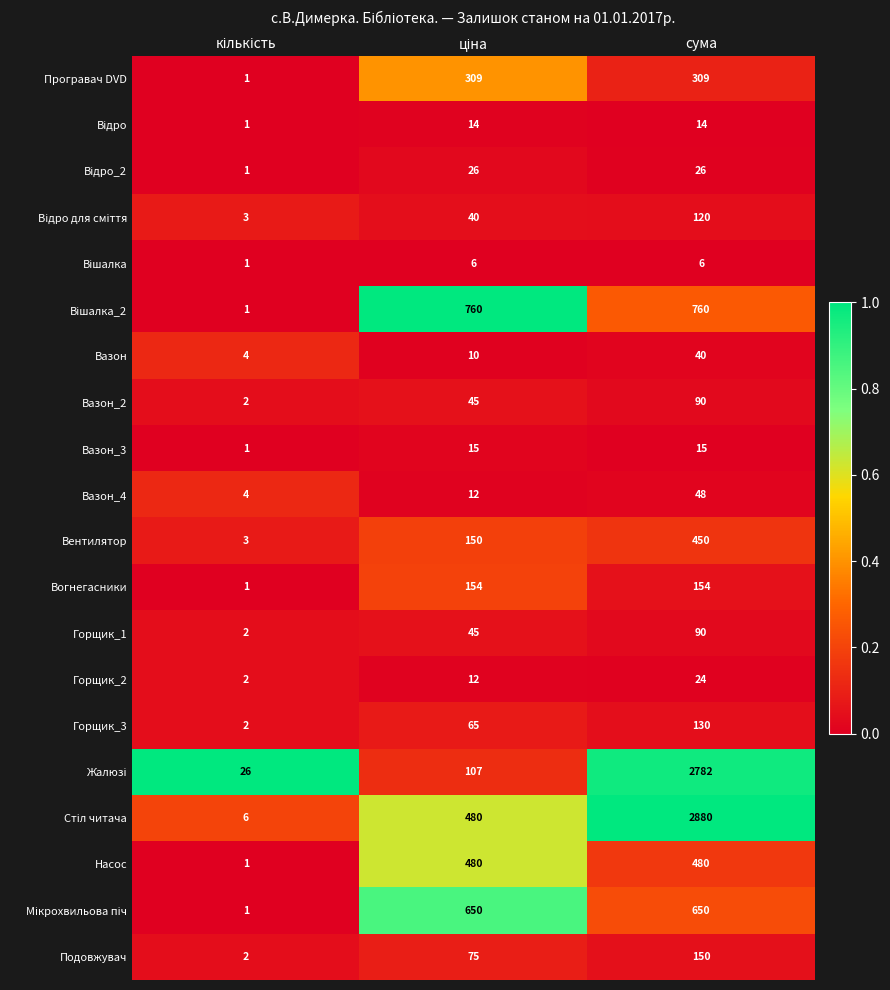

What is the approximate value of Горщик_2 at сума, to the nearest 5?

25